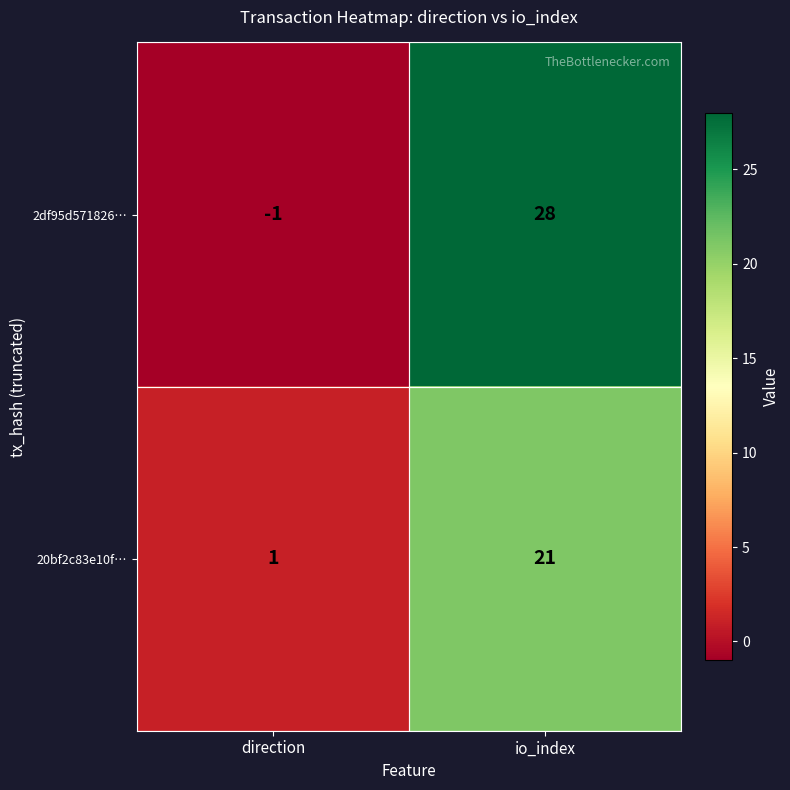

What is the difference between the 20bf2c83e10f… values at io_index and direction?

20